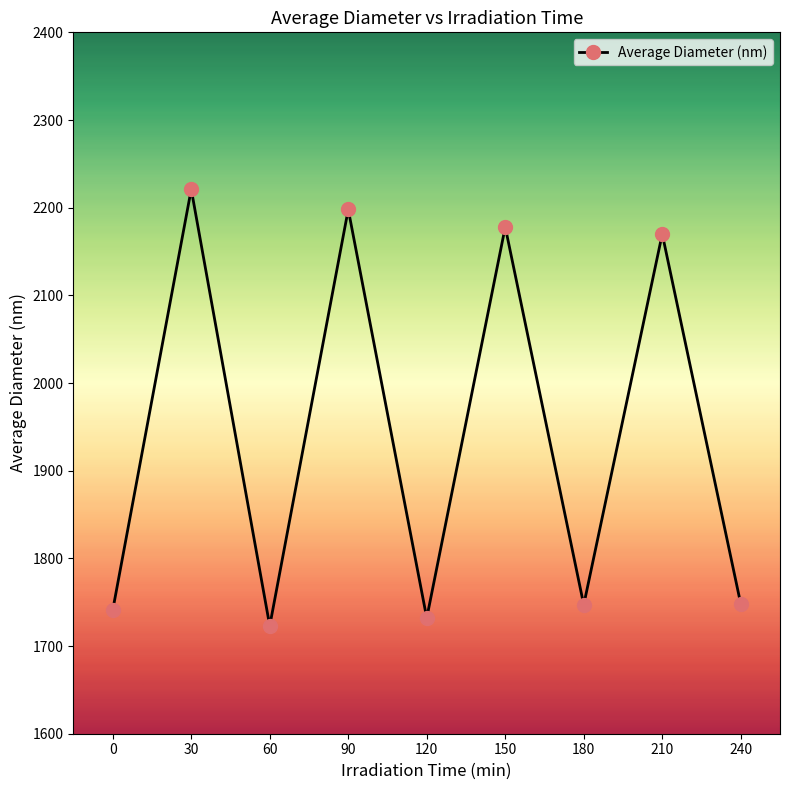

Read the value at 90, to the nearest 10.

2200